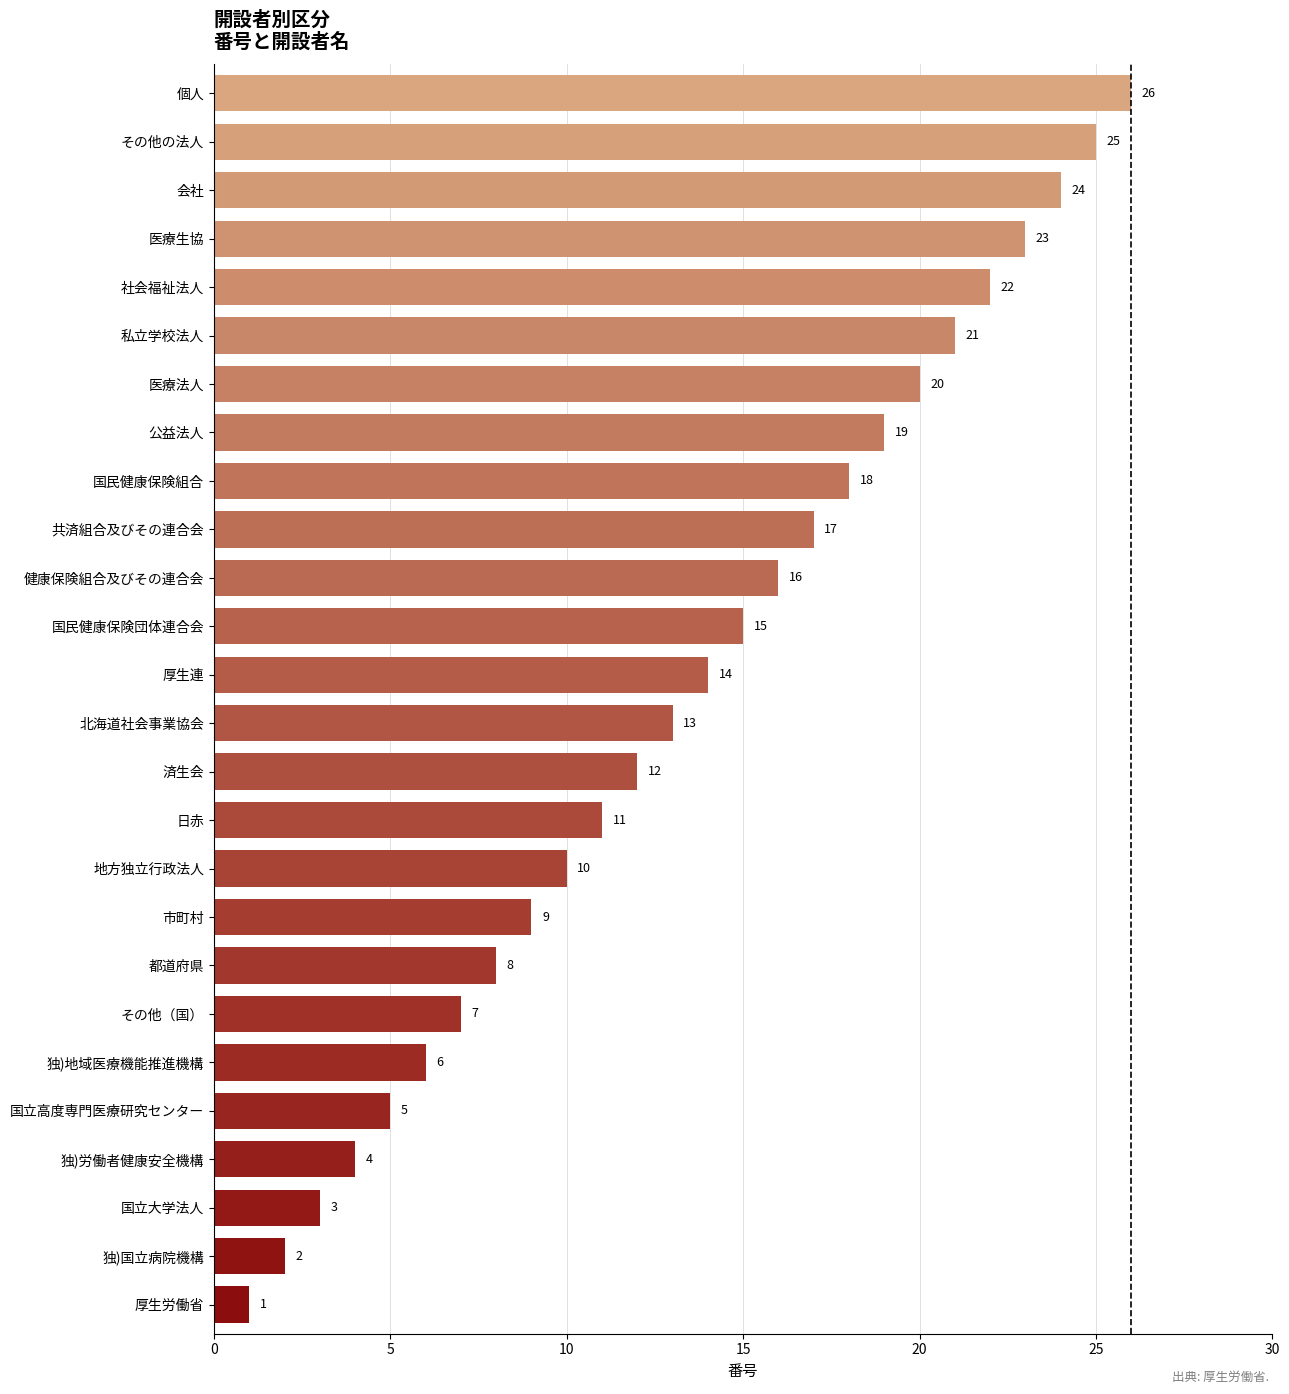

Is it true that the value at 厚生連 is 14?

True